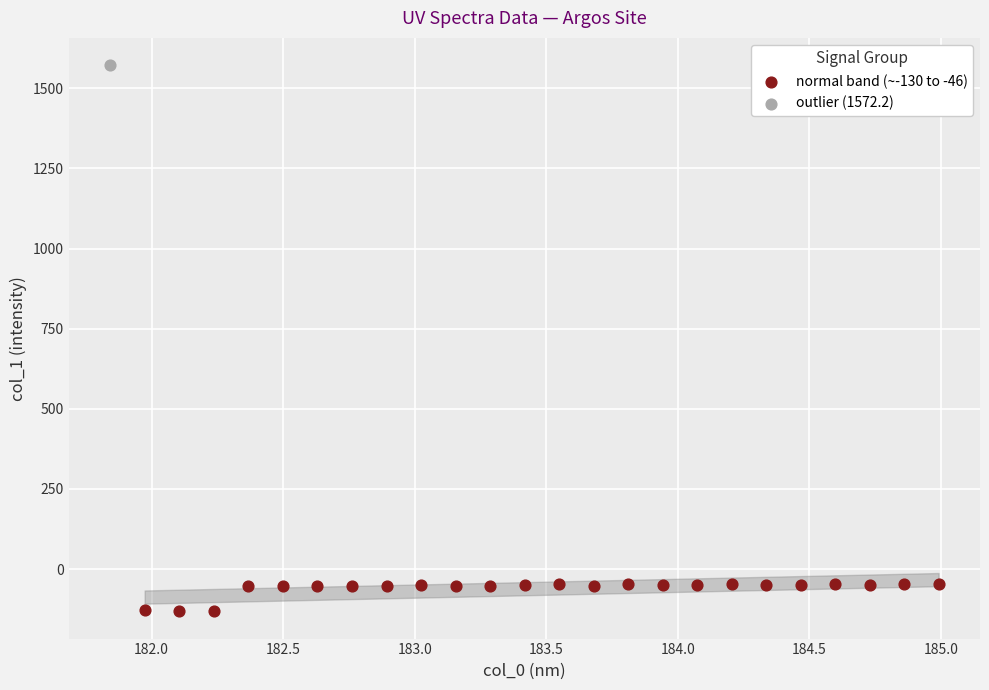

What are all the series names shown in the legend?

normal band (~-130 to -46), outlier (1572.2)